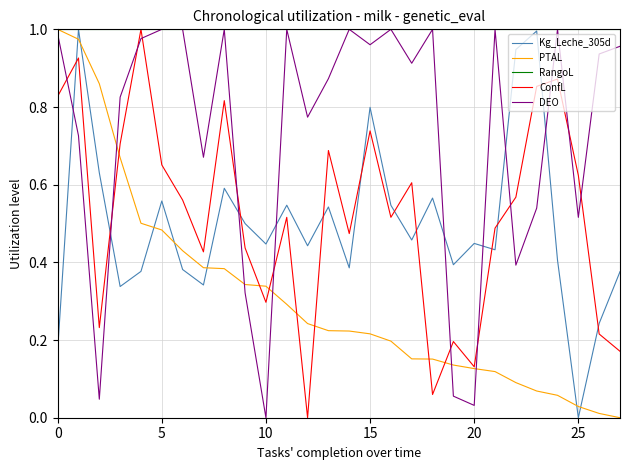

How many interior local valleys does the ConfL series have?

8